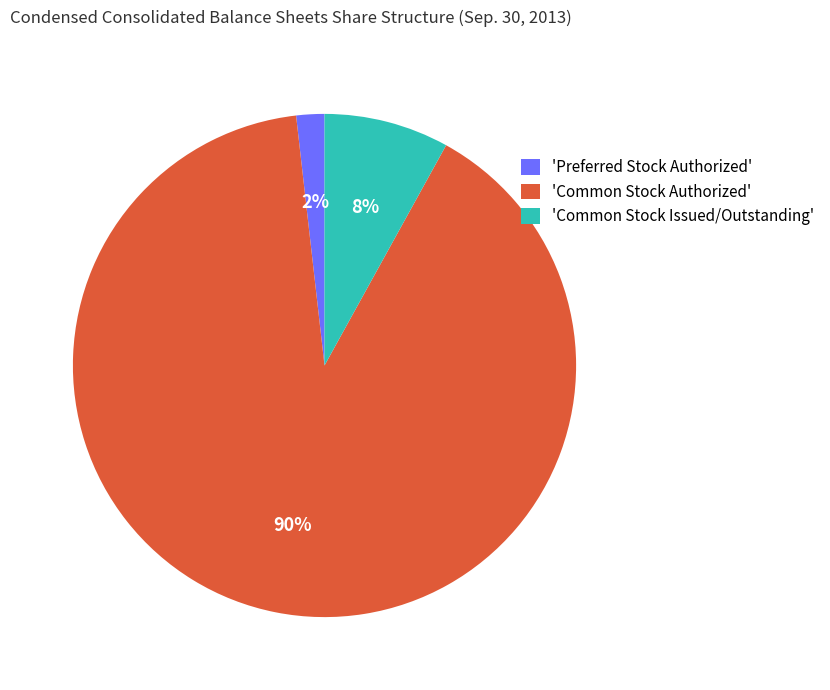

Which slice is the largest?

'Common Stock Authorized'